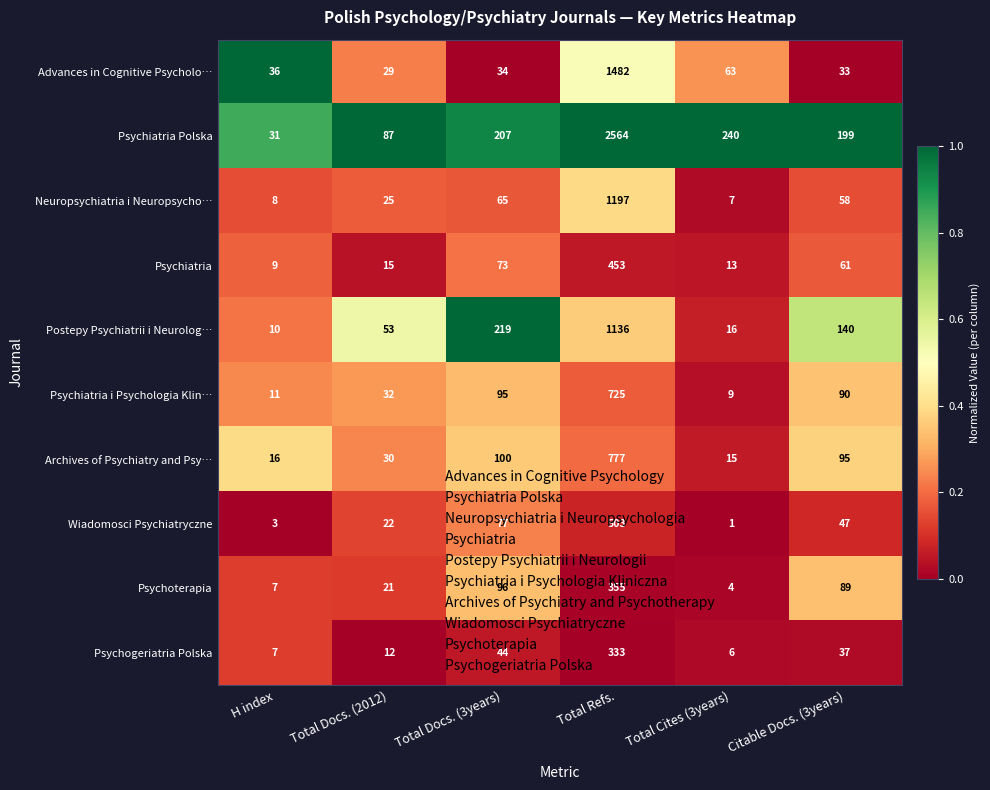

At which category is the sum across all series the highest?

Total Refs.